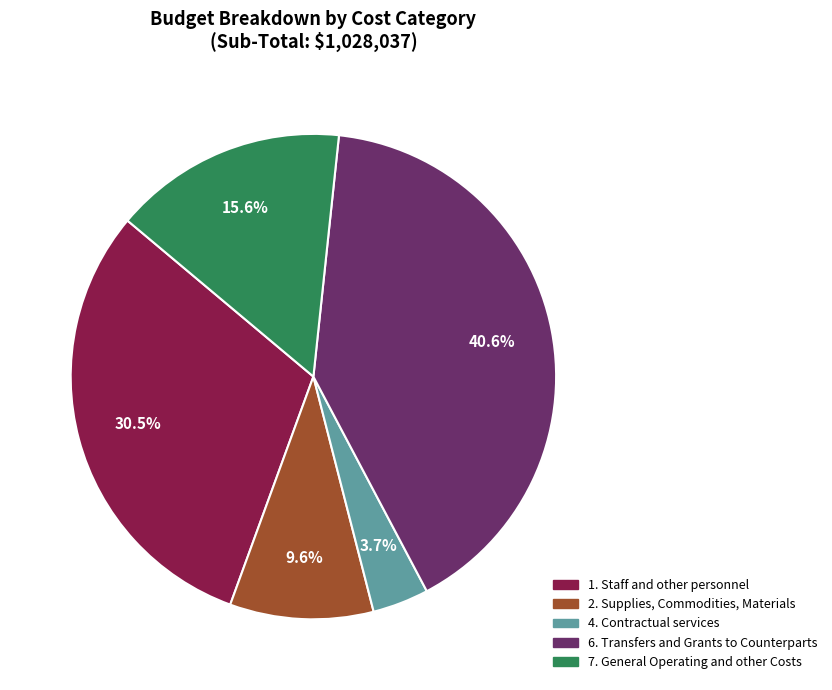

Rank the categories by value from highest to lowest.

6. Transfers and Grants to Counterparts, 1. Staff and other personnel, 7. General Operating and other Costs, 2. Supplies, Commodities, Materials, 4. Contractual services